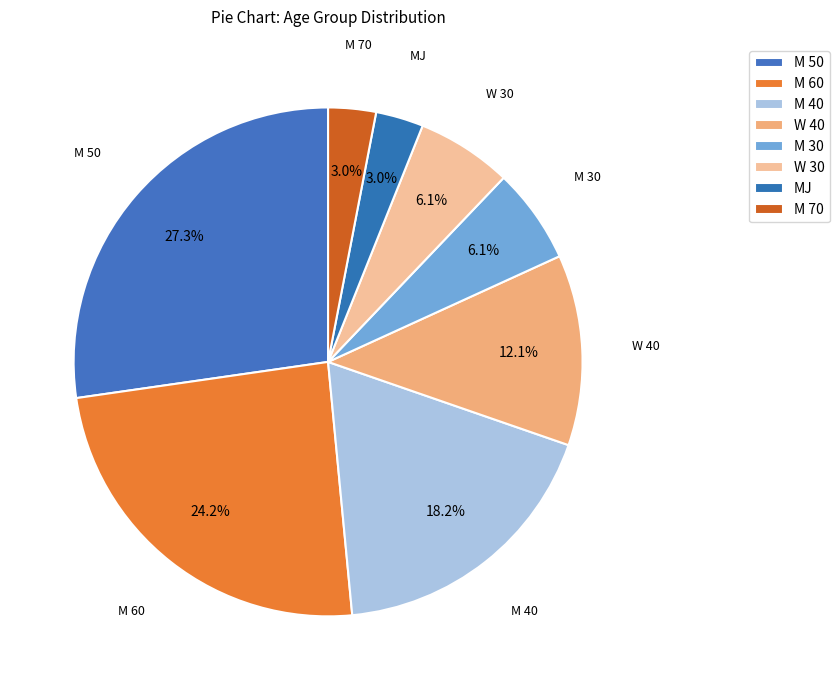

How many slices are in this pie chart?

8